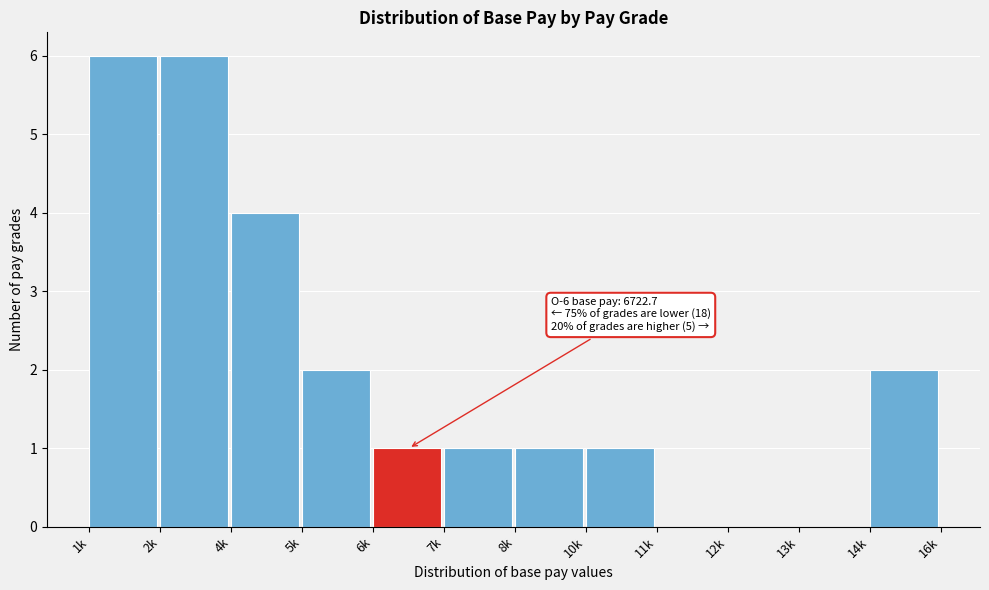

Reading left to right, list all the values displayed in this chart.

1k=6	2k=6	4k=4	5k=2	6k=1	7k=1	8k=1	10k=1	11k=0	12k=0	13k=0	14k=2